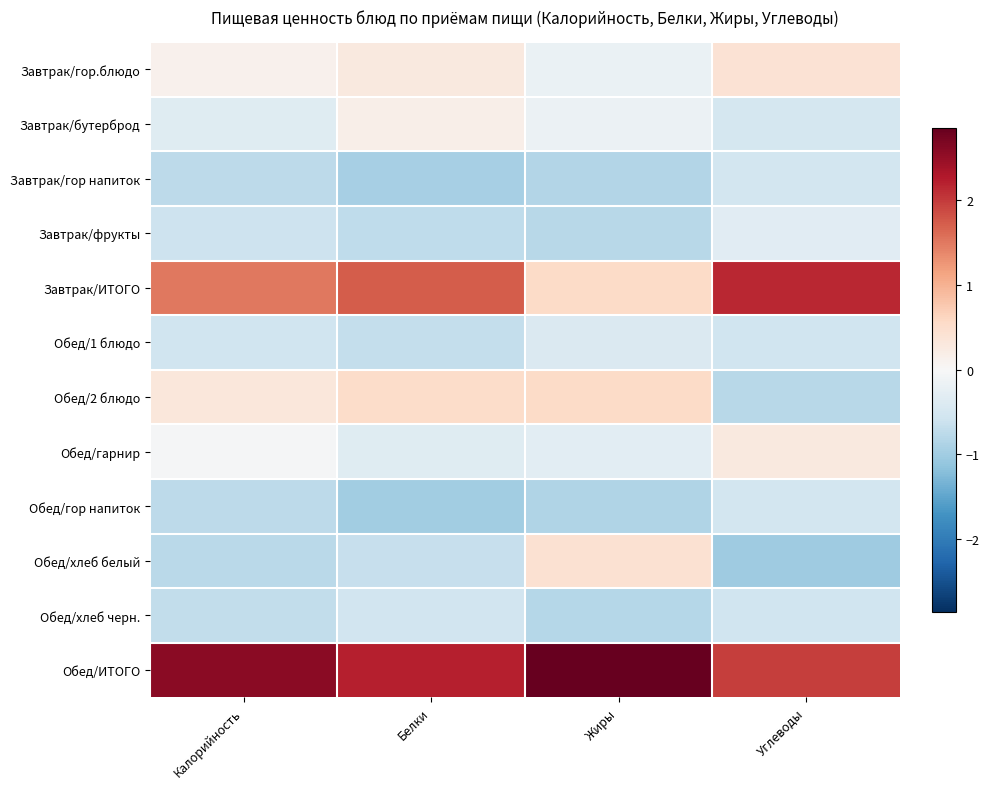

Which series changed the most between Белки and Жиры?

Завтрак/ИТОГО